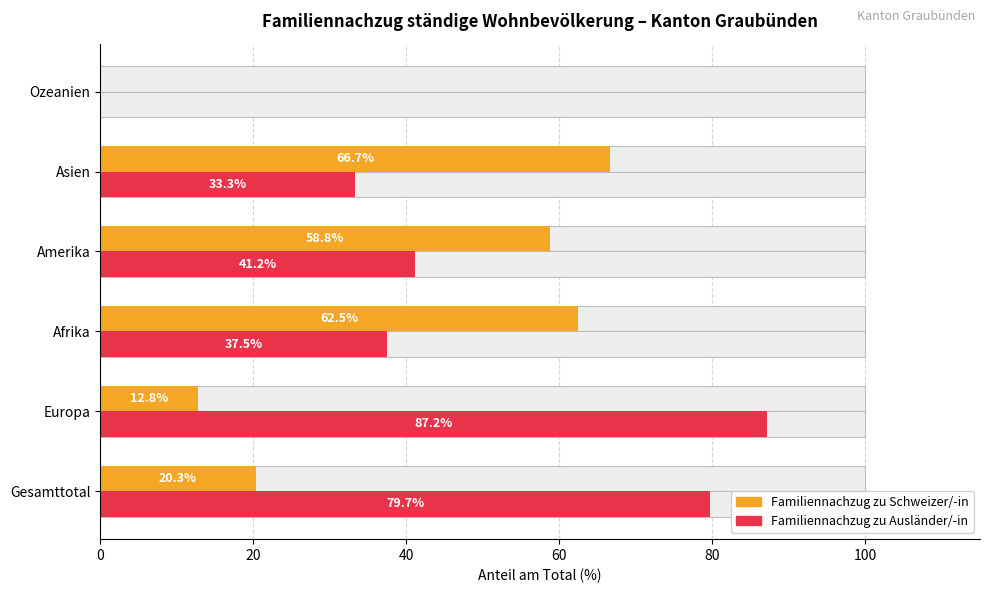

What is the difference between the maximum and minimum values in the Familiennachzug zu Schweizer/-in series?

66.7